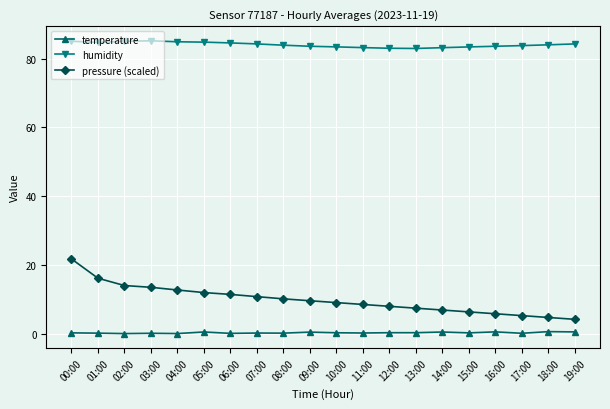

What is the difference between the maximum and minimum values in the humidity series?

2.2